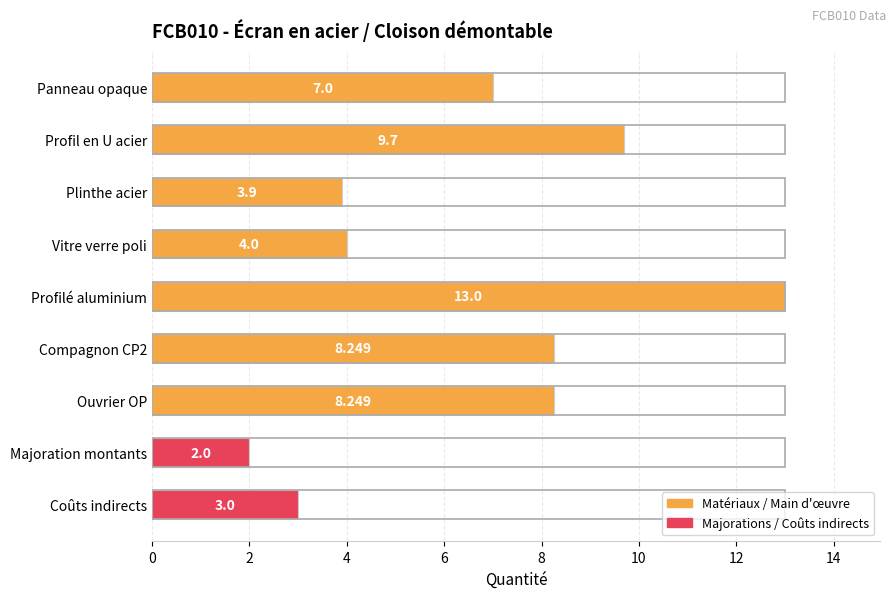

What is the label of the 7th bar from the top?

Ouvrier OP